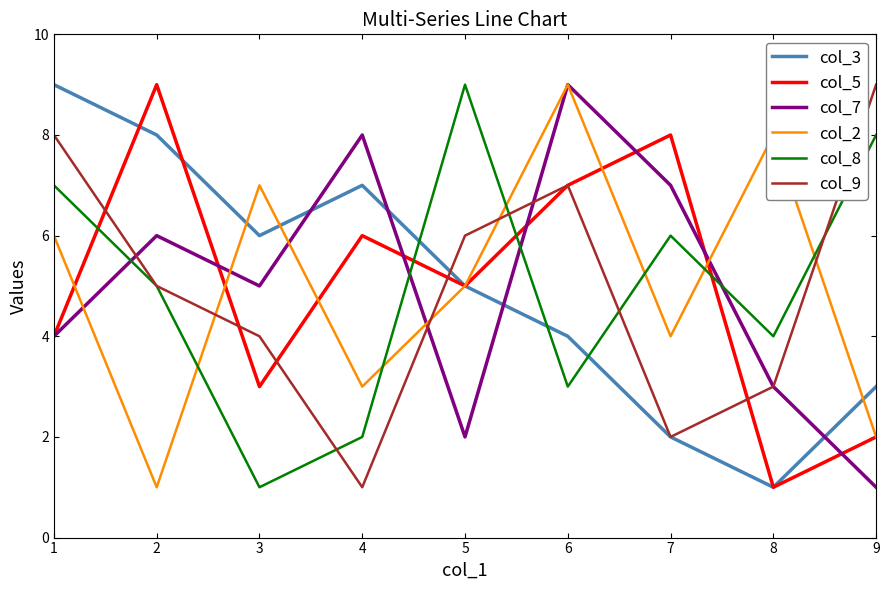

Reading left to right, list all the values displayed in this chart.

col_3: 9	8	6	7	5	4	2	1	3
col_5: 4	9	3	6	5	7	8	1	2
col_7: 4	6	5	8	2	9	7	3	1
col_2: 6	1	7	3	5	9	4	8	2
col_8: 7	5	1	2	9	3	6	4	8
col_9: 8	5	4	1	6	7	2	3	9